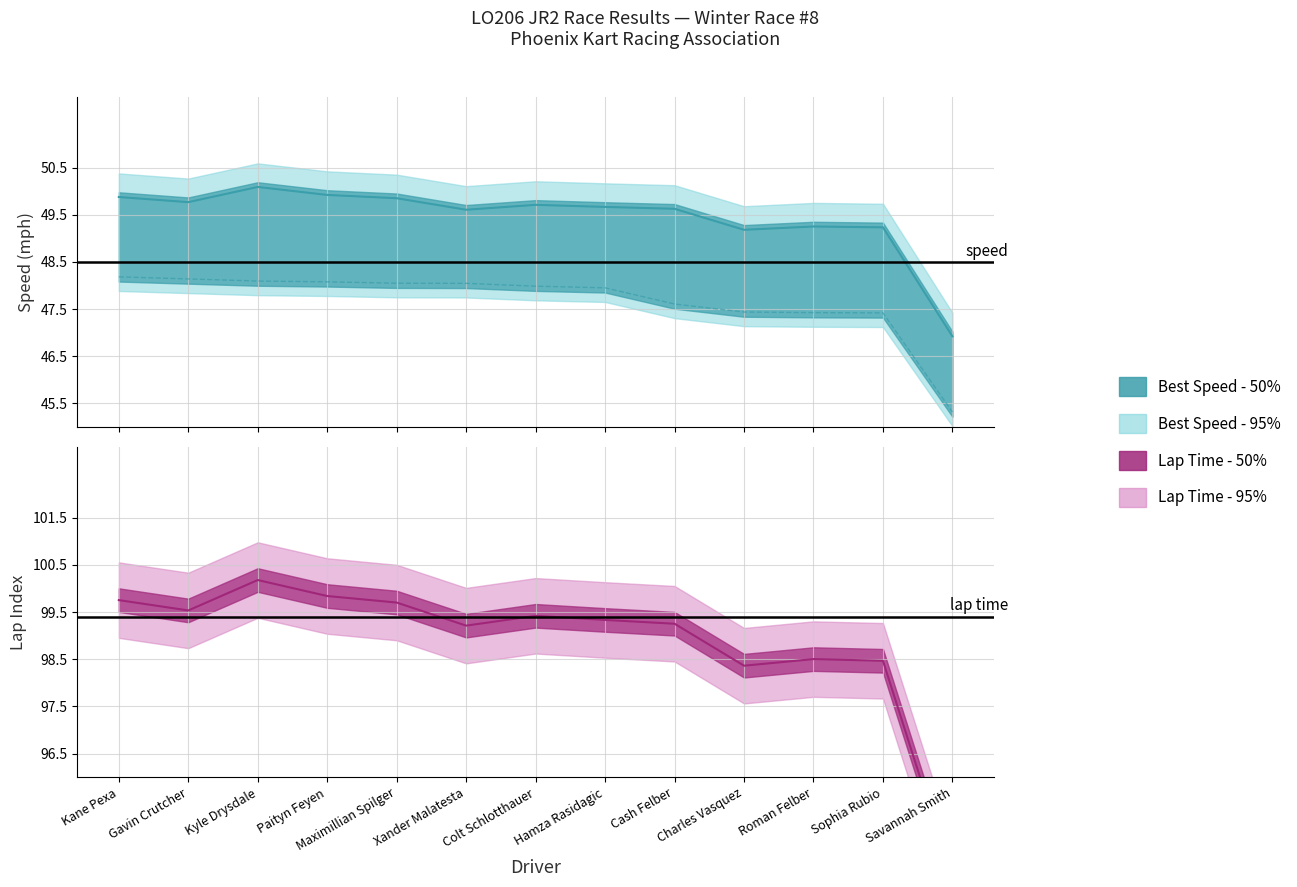

What is the sum of the Total Time values at Charles Vasquez and Xander Malatesta?

95.5